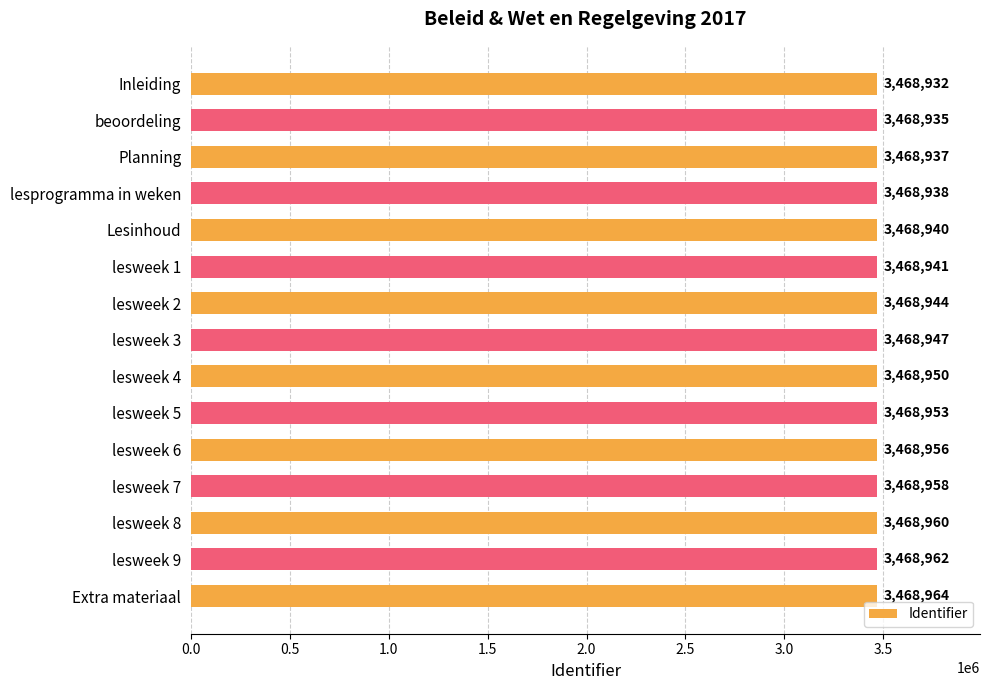

List the labels in order of value, smallest first.

Inleiding, beoordeling, Planning, lesprogramma in weken, Lesinhoud, lesweek 1, lesweek 2, lesweek 3, lesweek 4, lesweek 5, lesweek 6, lesweek 7, lesweek 8, lesweek 9, Extra materiaal